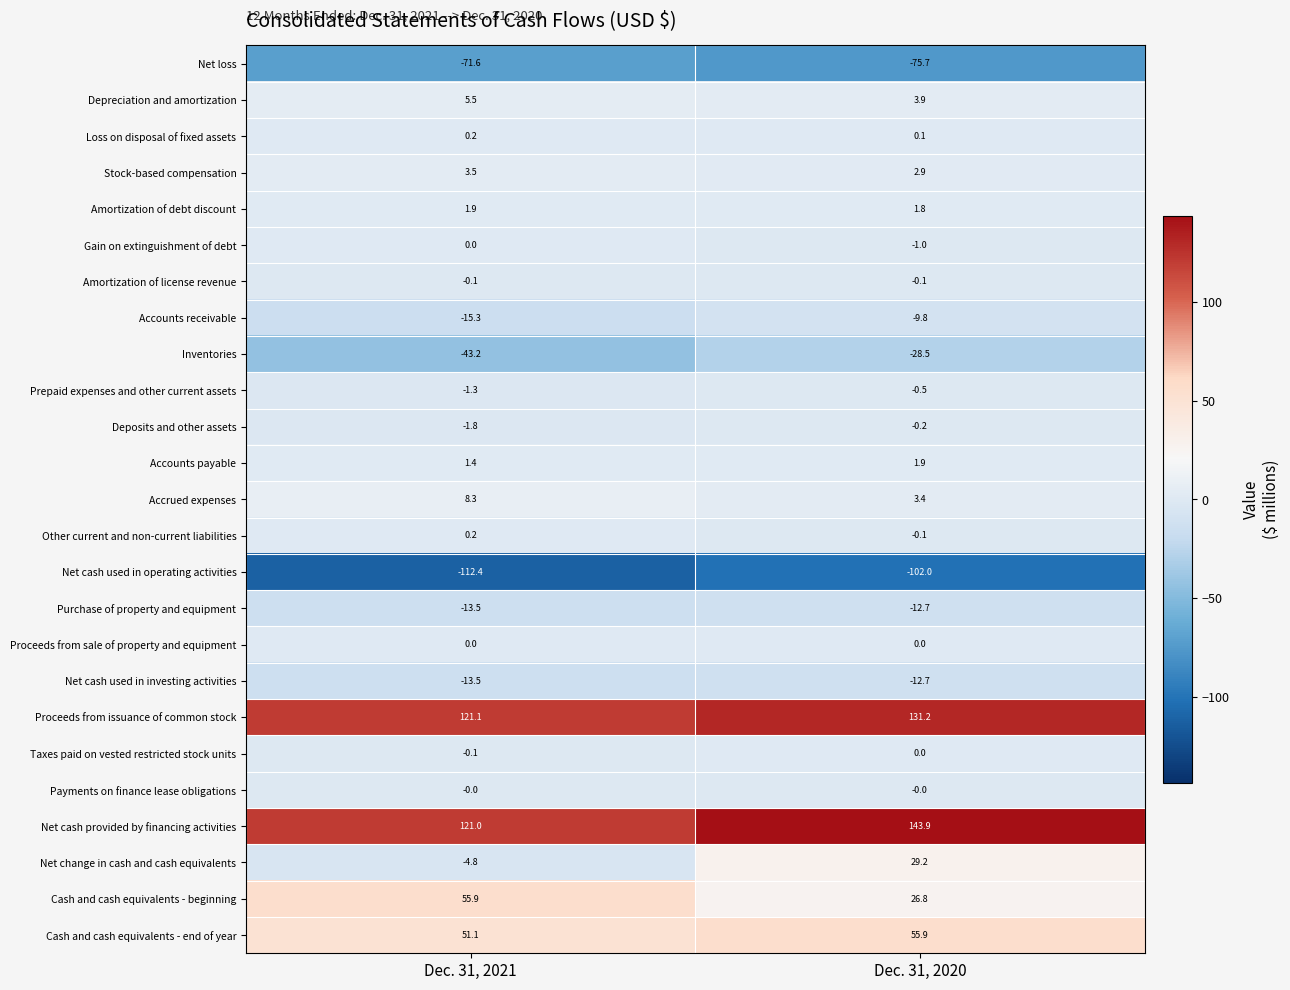

Which series has the largest range (max minus min)?

Net change in cash and cash equivalents